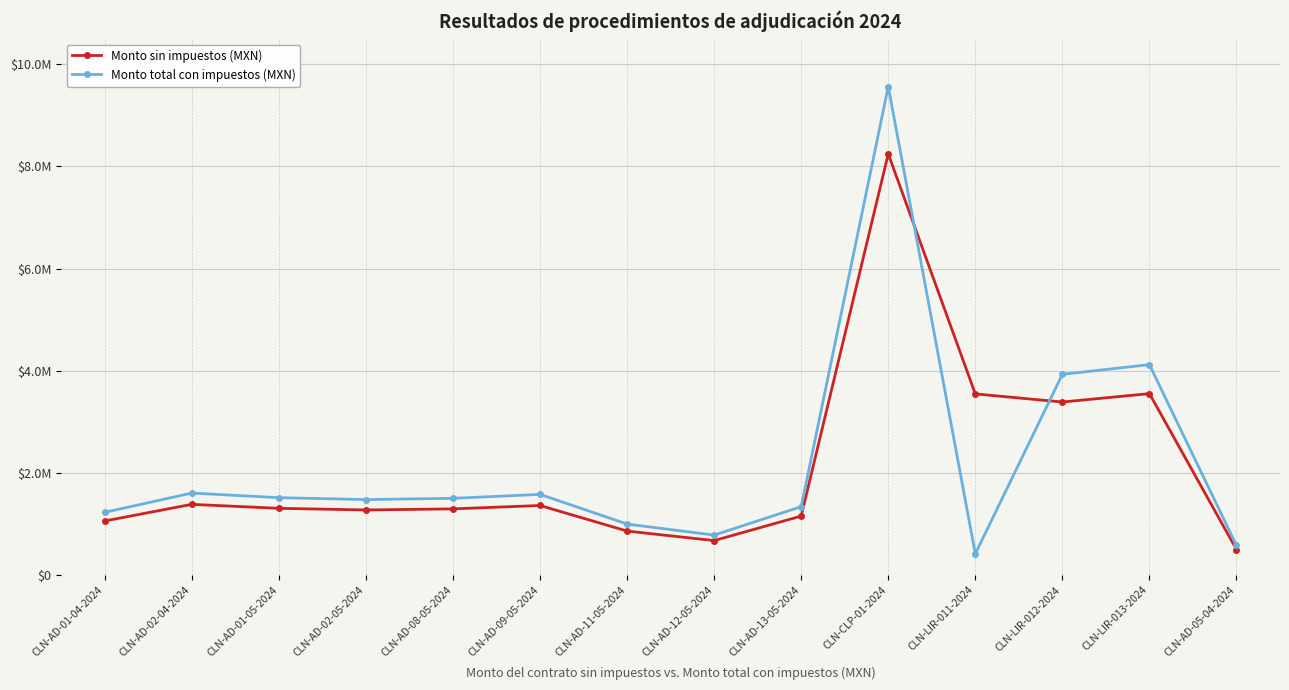

What is the difference between the Monto total con impuestos (MXN) values at CLN-LIR-011-2024 and CLN-AD-01-04-2024?

813340.0